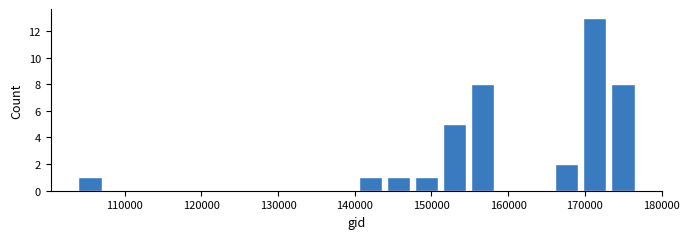

Around what value on the x-axis is the tallest bar? Give the approximate position of its centre, as read against the axis.

171000